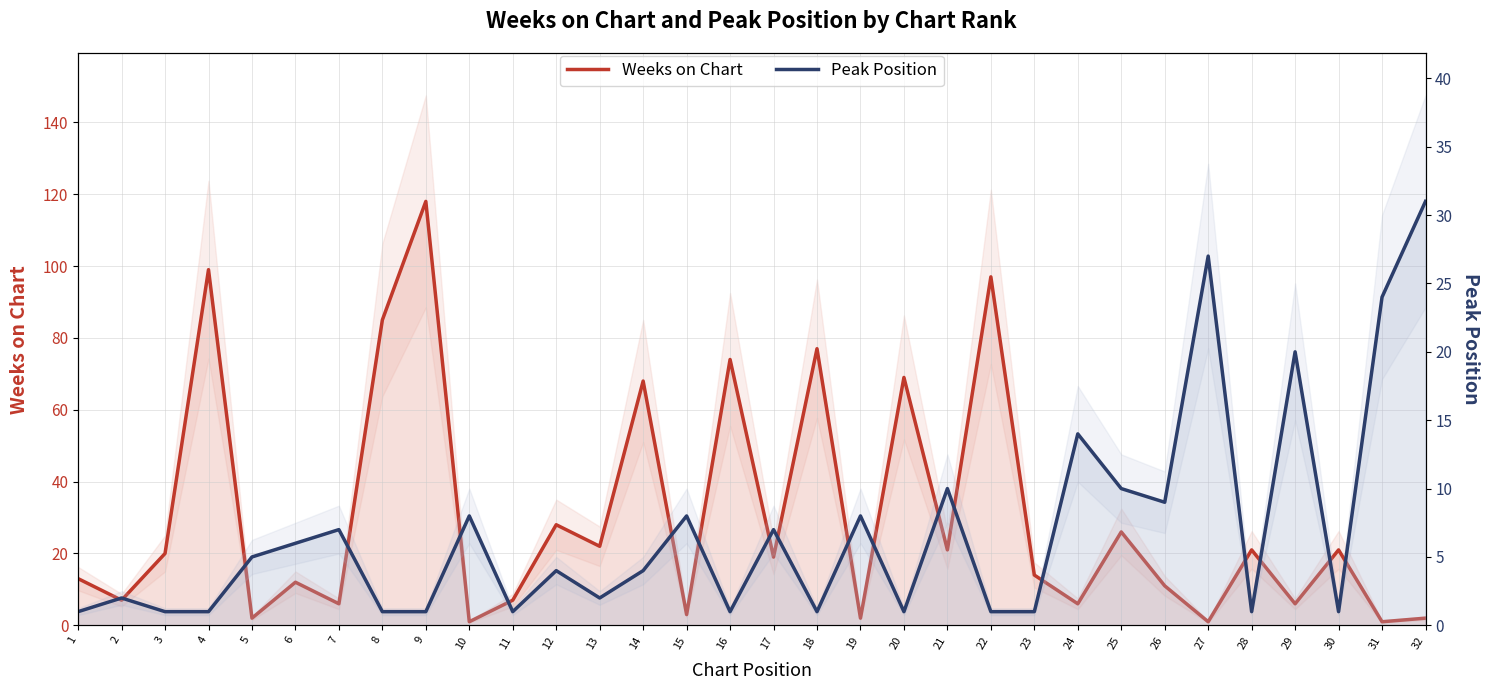

Which has a higher value, 32 or 11?

11